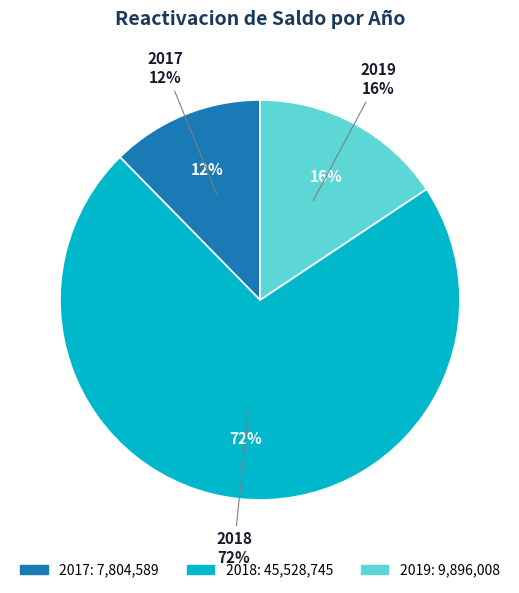

What percentage is the 2018 slice, to the nearest percent?

72%